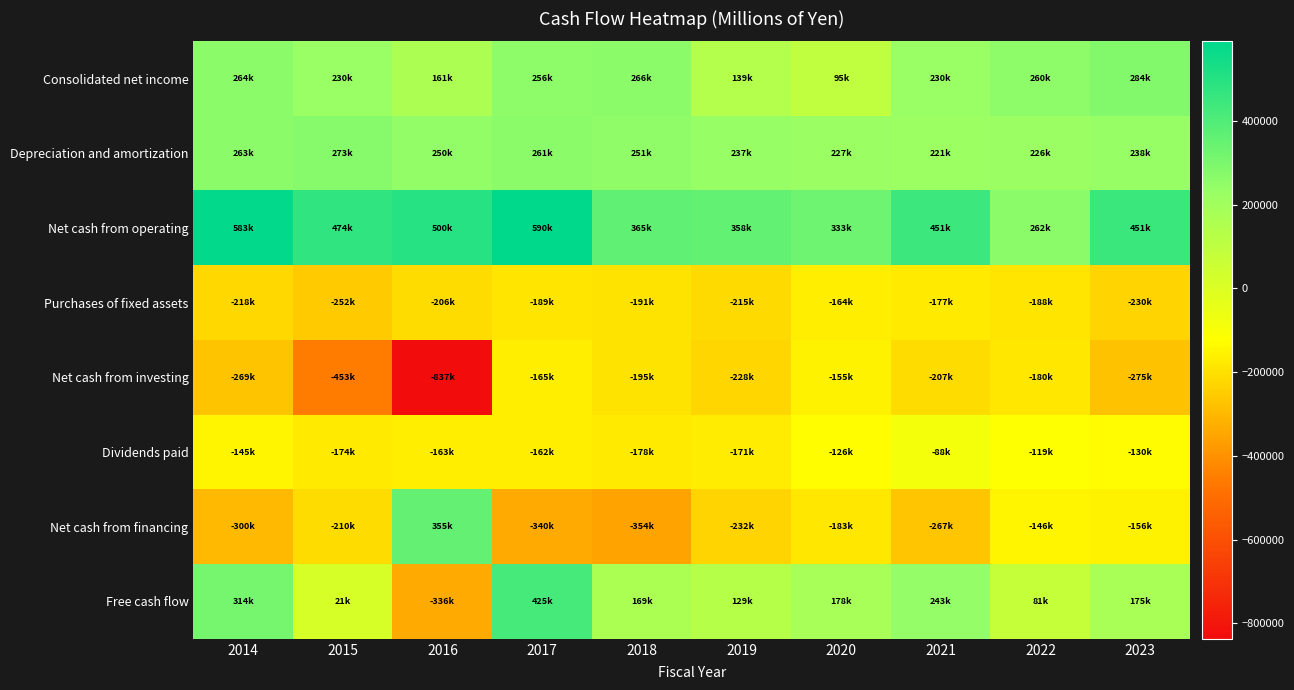

What is the total value across all series at 2020?

205394